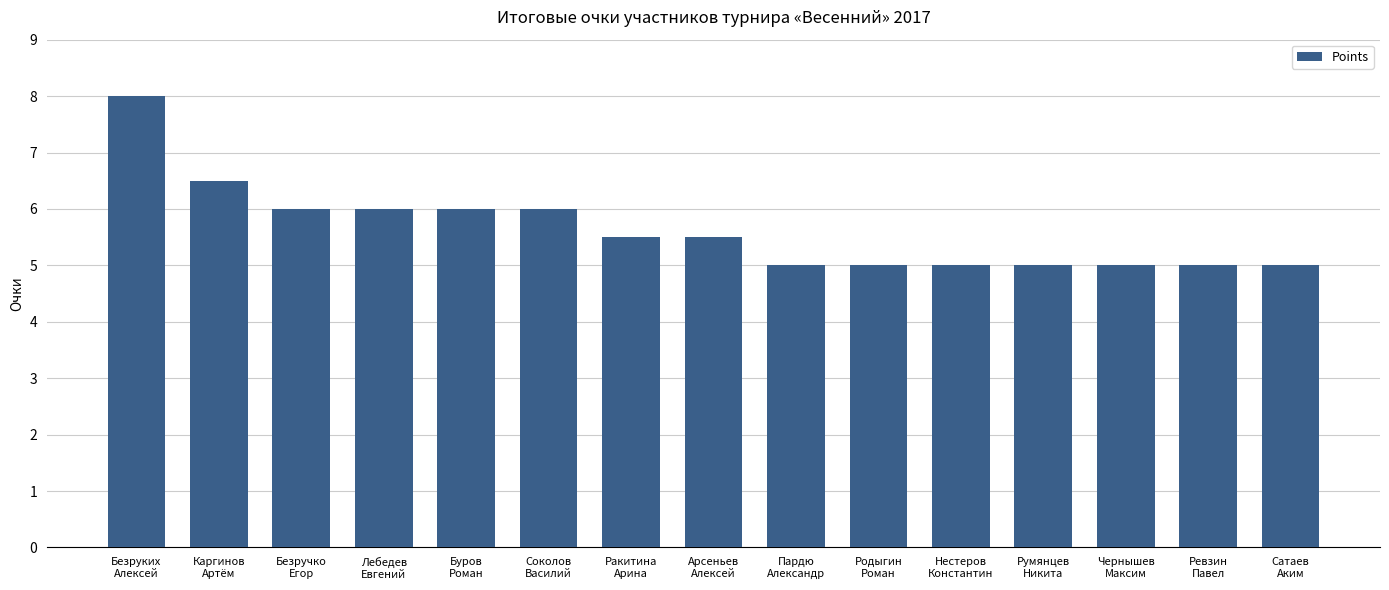

Count the values in the range 5 to 6.

13